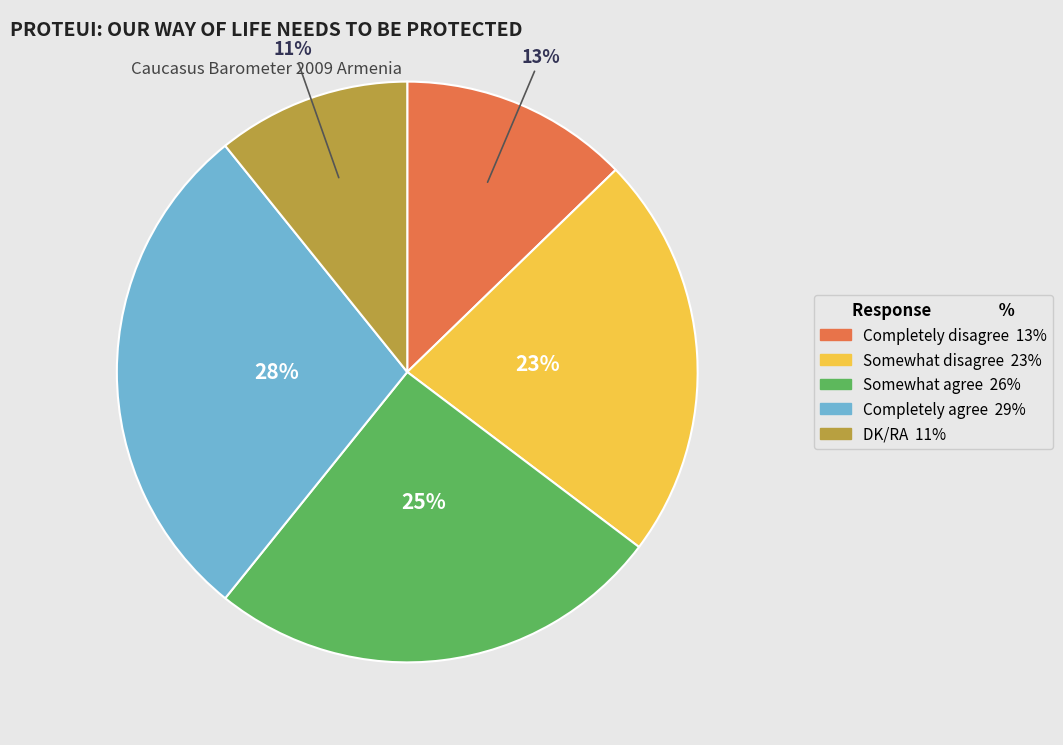

To the nearest percent, what percentage of the pie is DK/RA?

11%